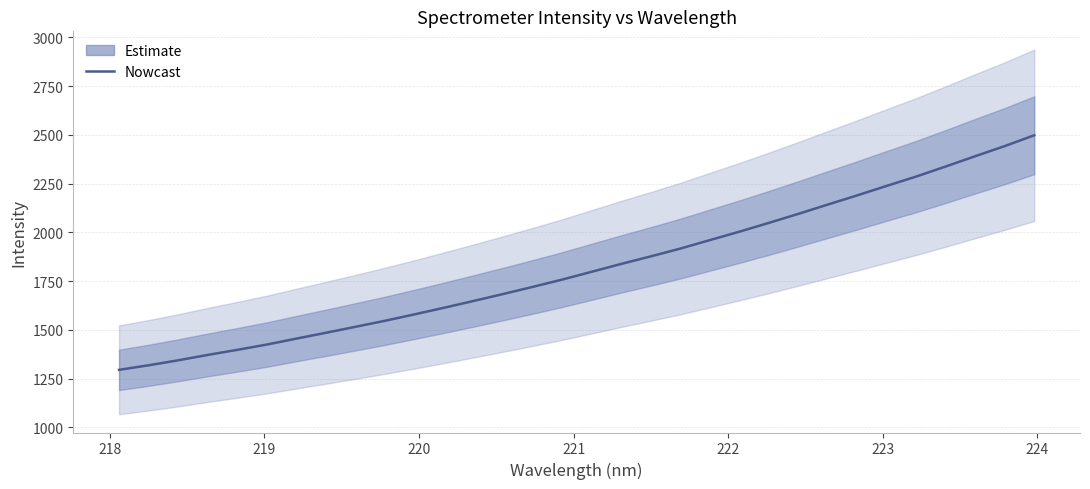

How many series are shown in this chart?

1